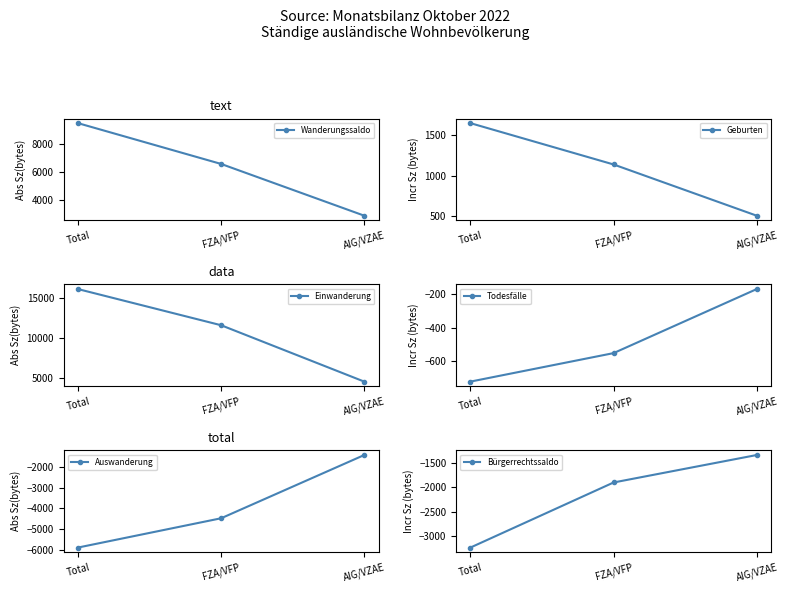

What is the highest value of the Geburten series?

1649